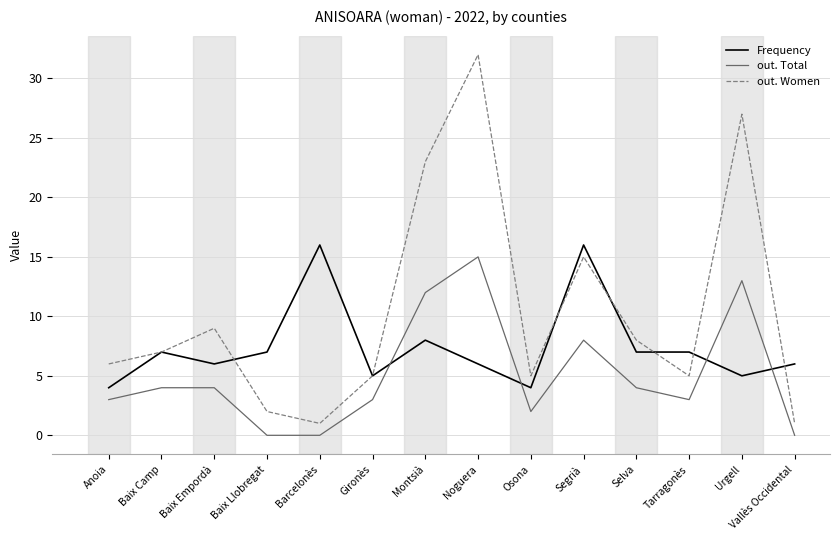

What is the sum of all out. Women values?

146